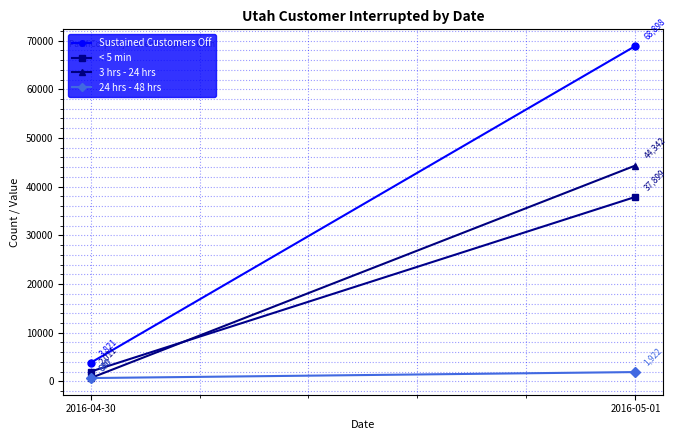

What is the label of the 2nd point from the left?

2016-05-01